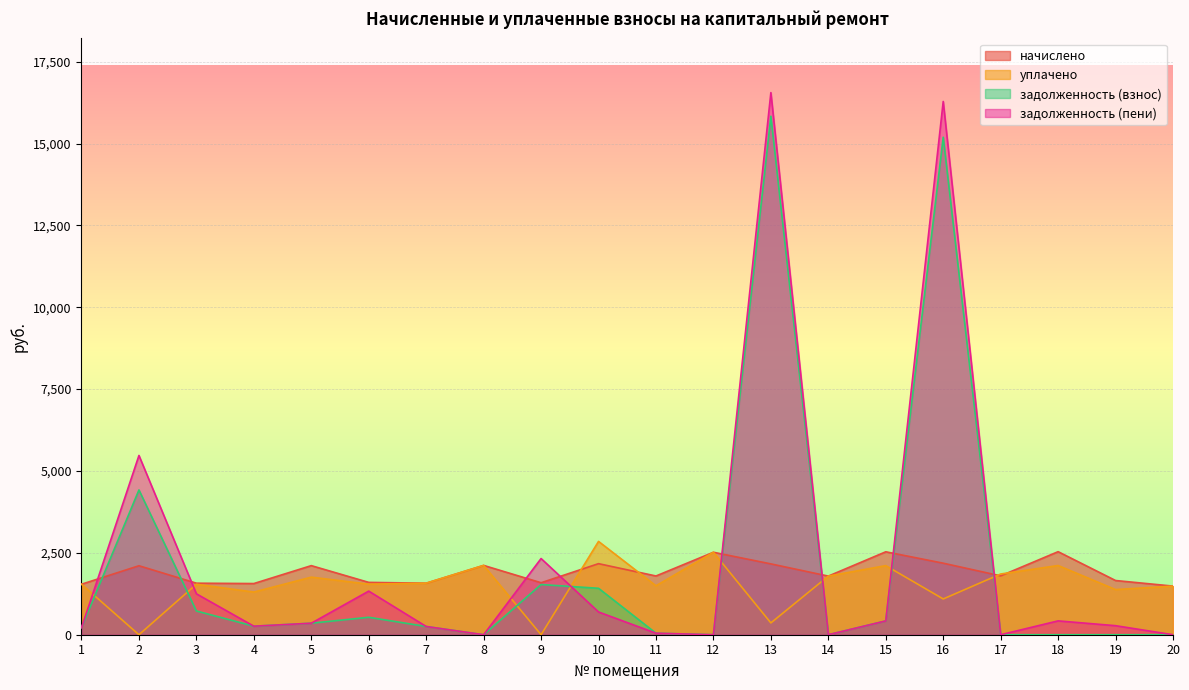

The задолженность (пени) series shows 3052.3 at 9. True or false?

False